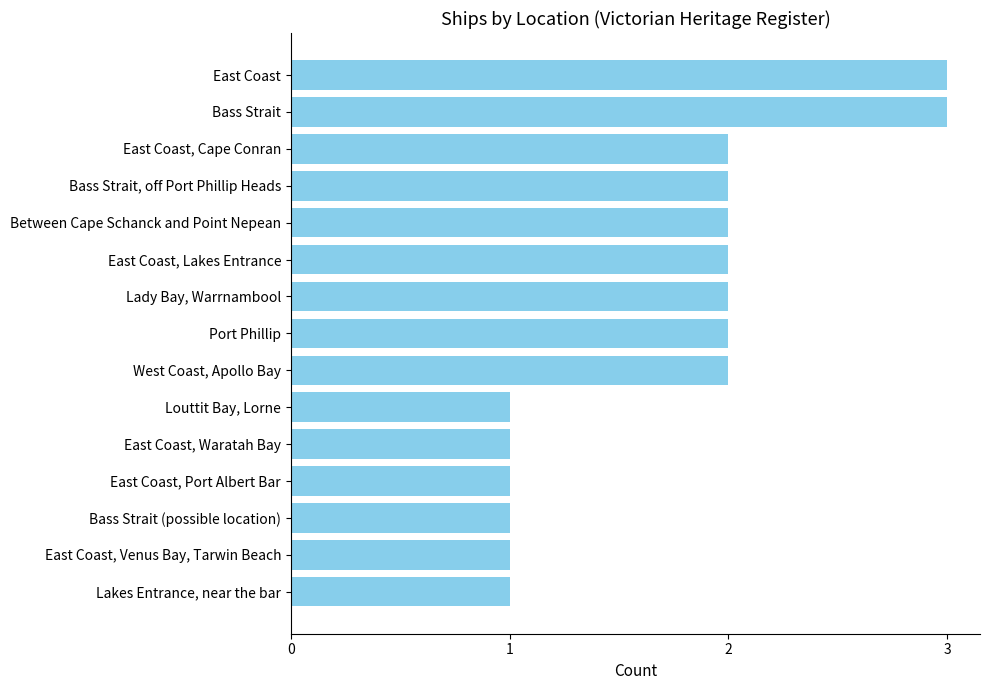

What is the change in value from East Coast, Venus Bay, Tarwin Beach to Bass Strait?

+2